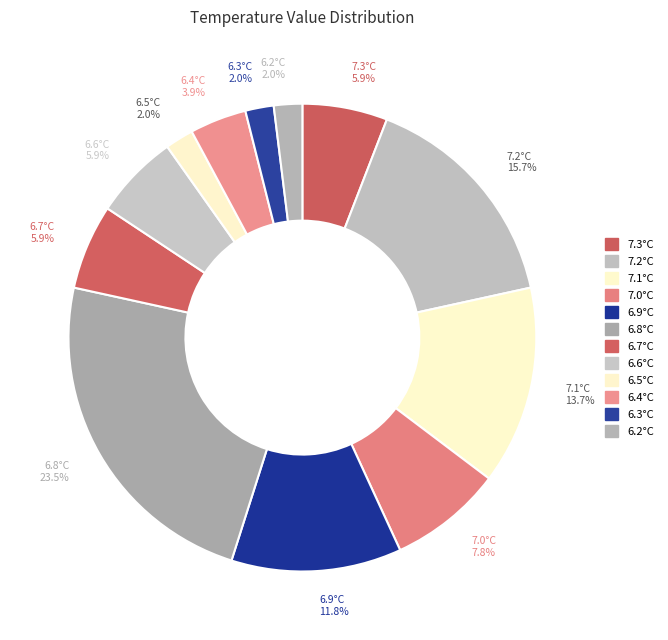

What is the largest slice in the pie chart?

6.8°C